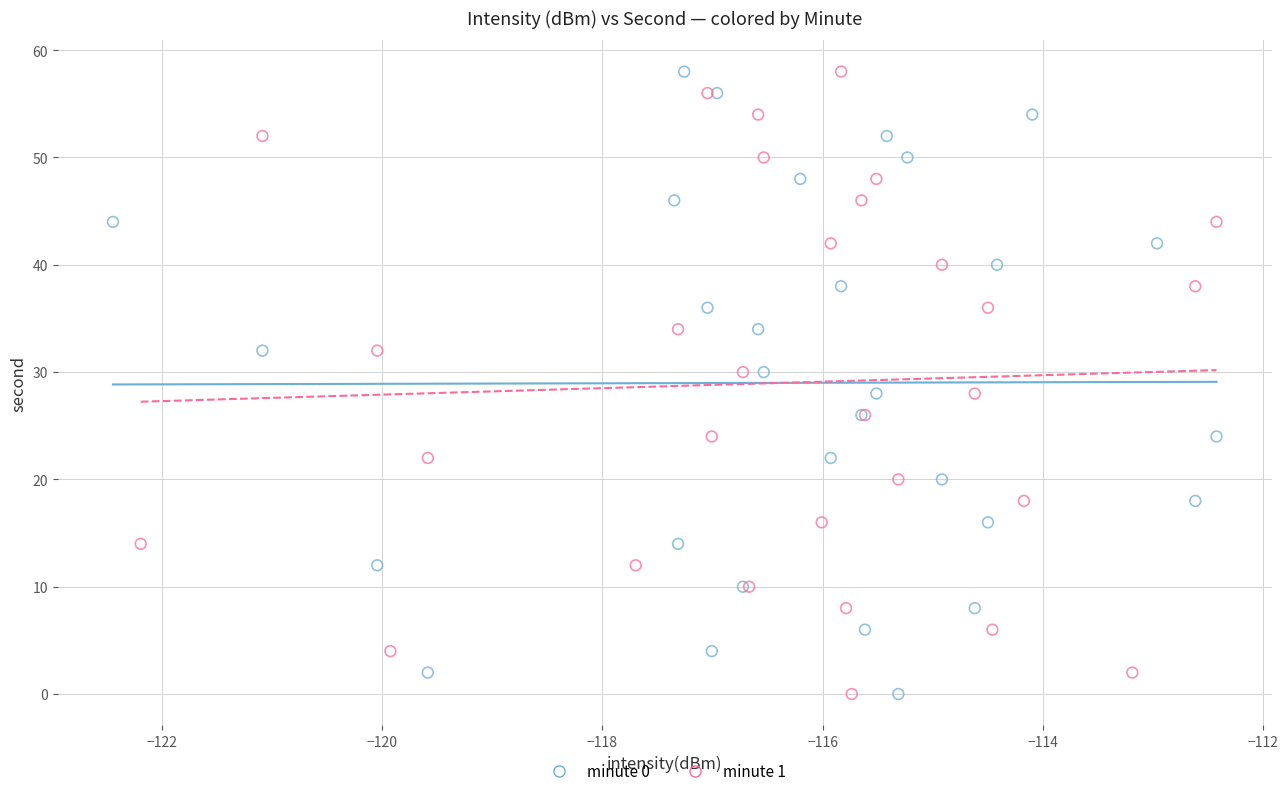

What are all the series names shown in the legend?

minute 0, minute 1